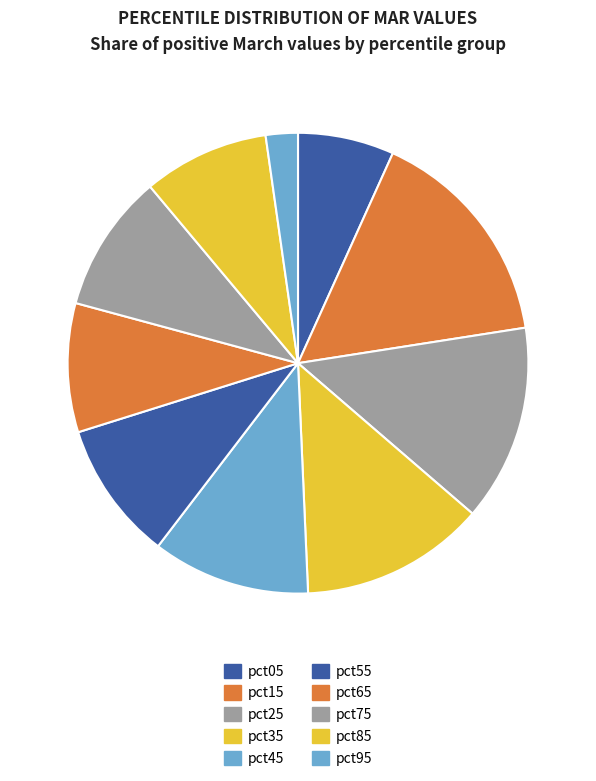

The pct05 slice represents 1% of the pie. True or false?

False